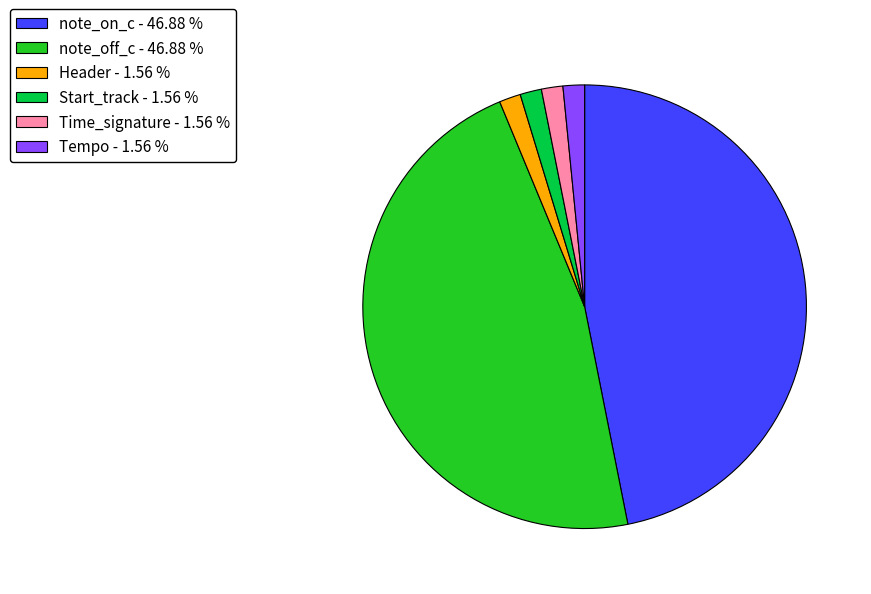

Is Start_track the majority of the pie?

No